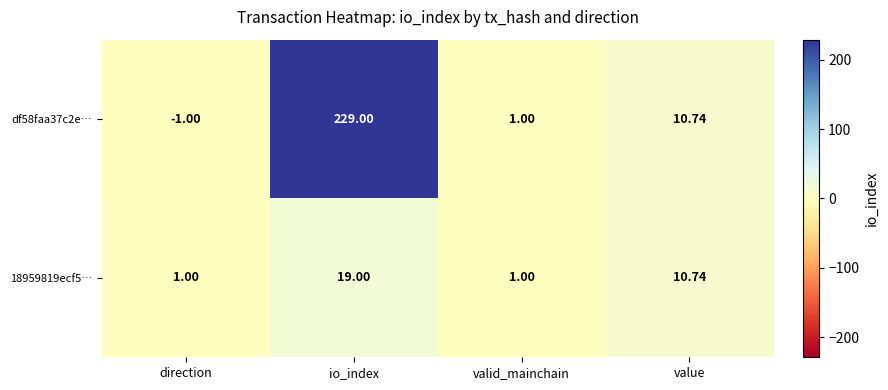

List the labels in order of df58faa37c2e… value, smallest first.

direction, valid_mainchain, value, io_index